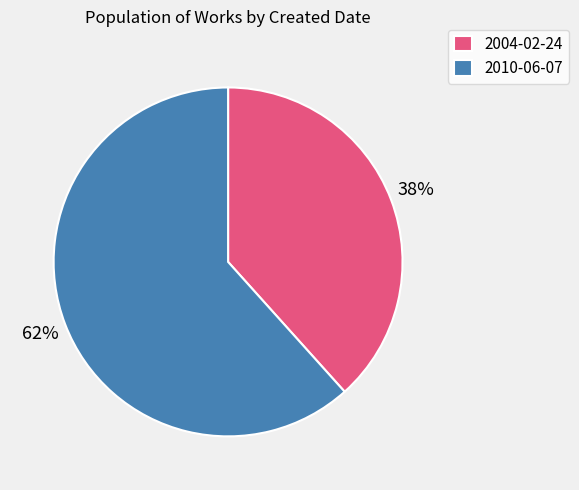

Do 2004-02-24 and 2010-06-07 together represent more than half of the pie?

Yes